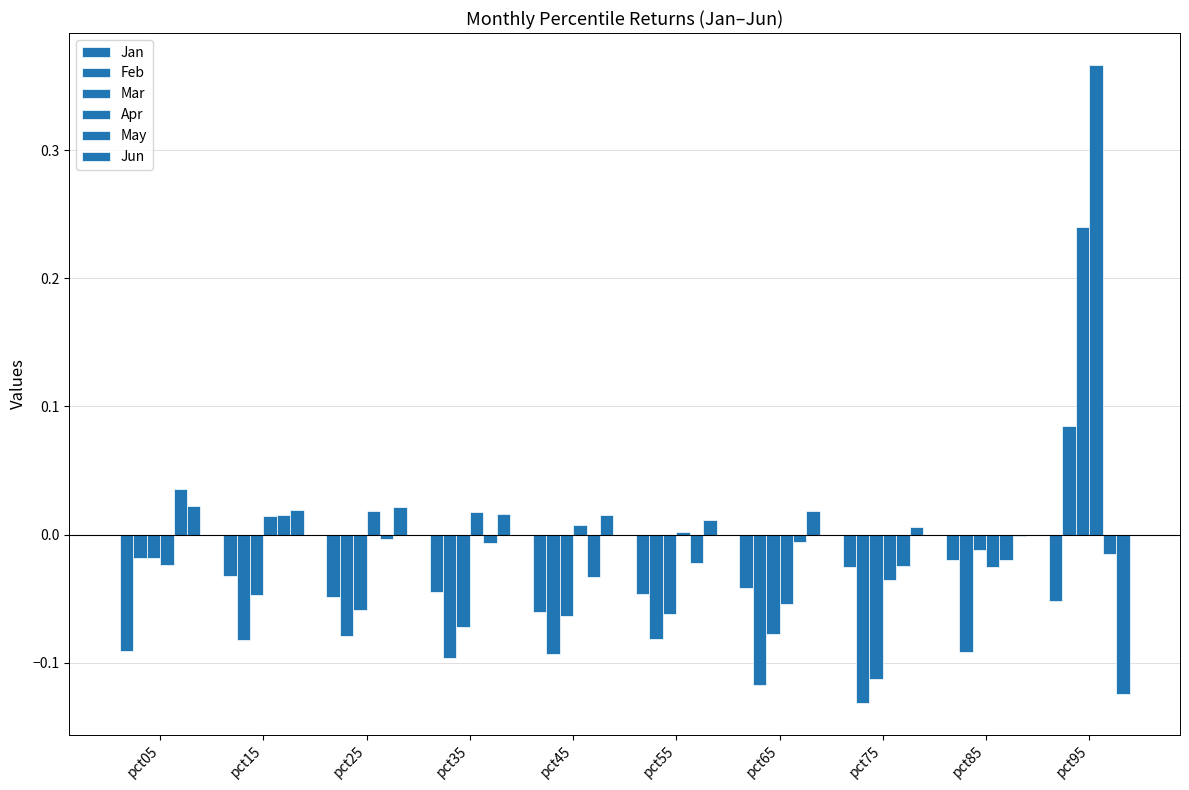

Does the chart contain stacked bars?

No